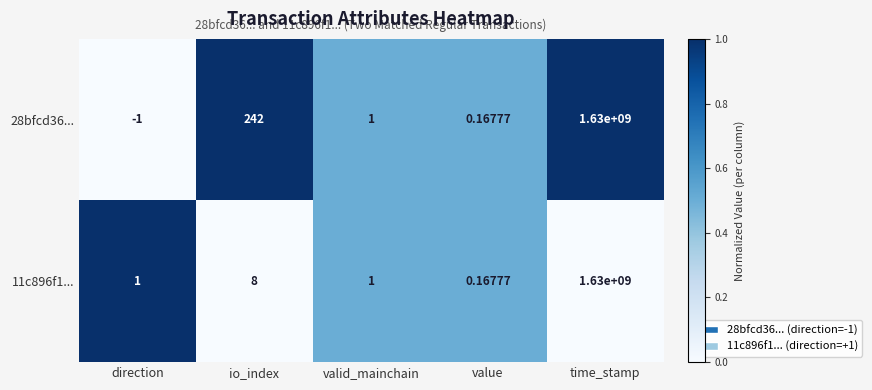

What is the total value across all series at time_stamp?

3260000000.0